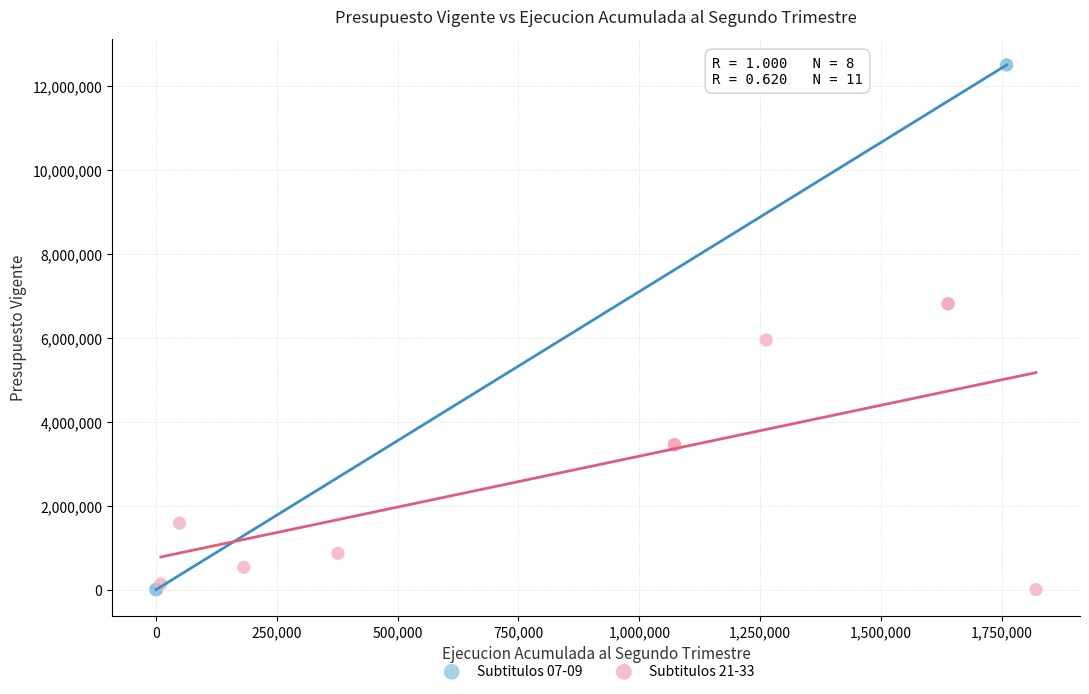

Which series reaches the maximum Y coordinate?

Subtitulos 07-09